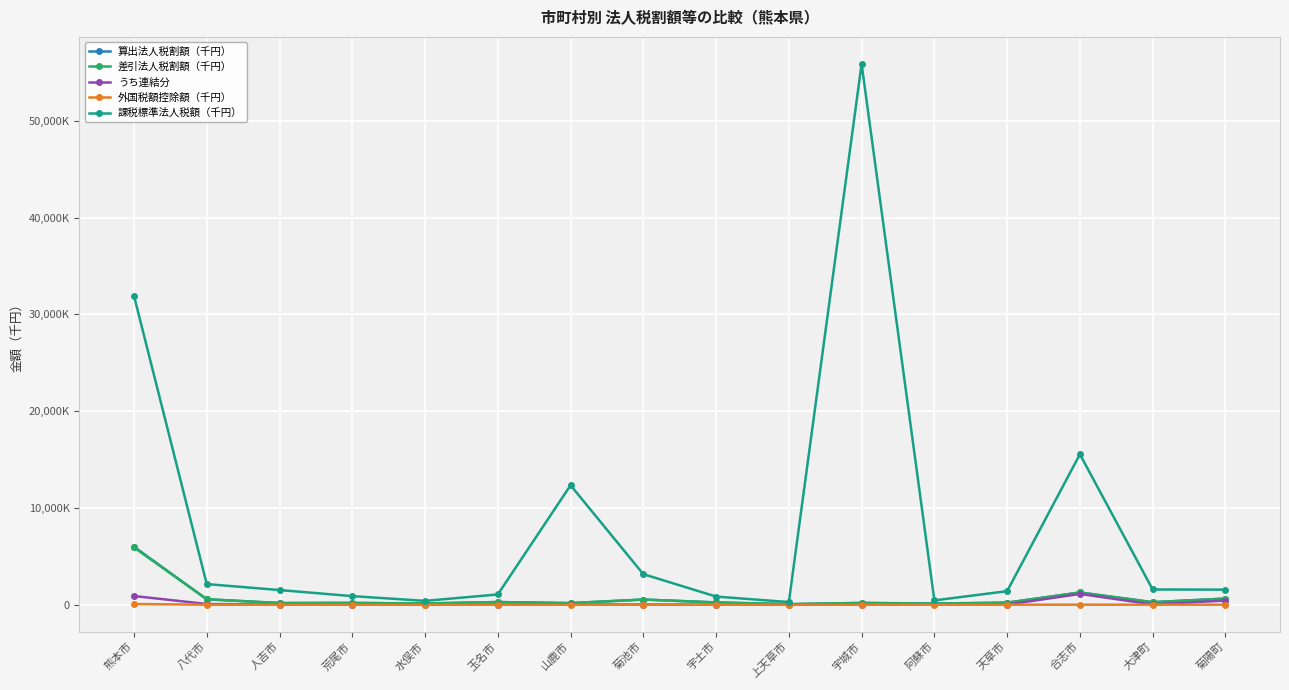

Which series changed the most between 宇城市 and 阿蘇市?

課税標準法人税額（千円）